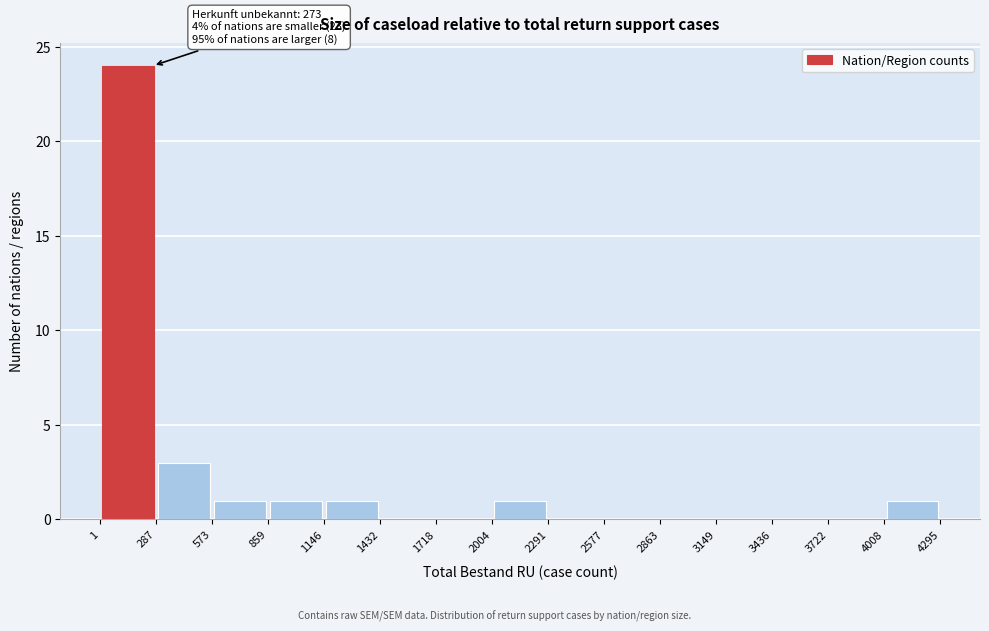

Over which range of the x-axis is the bar tallest?

1 to 287